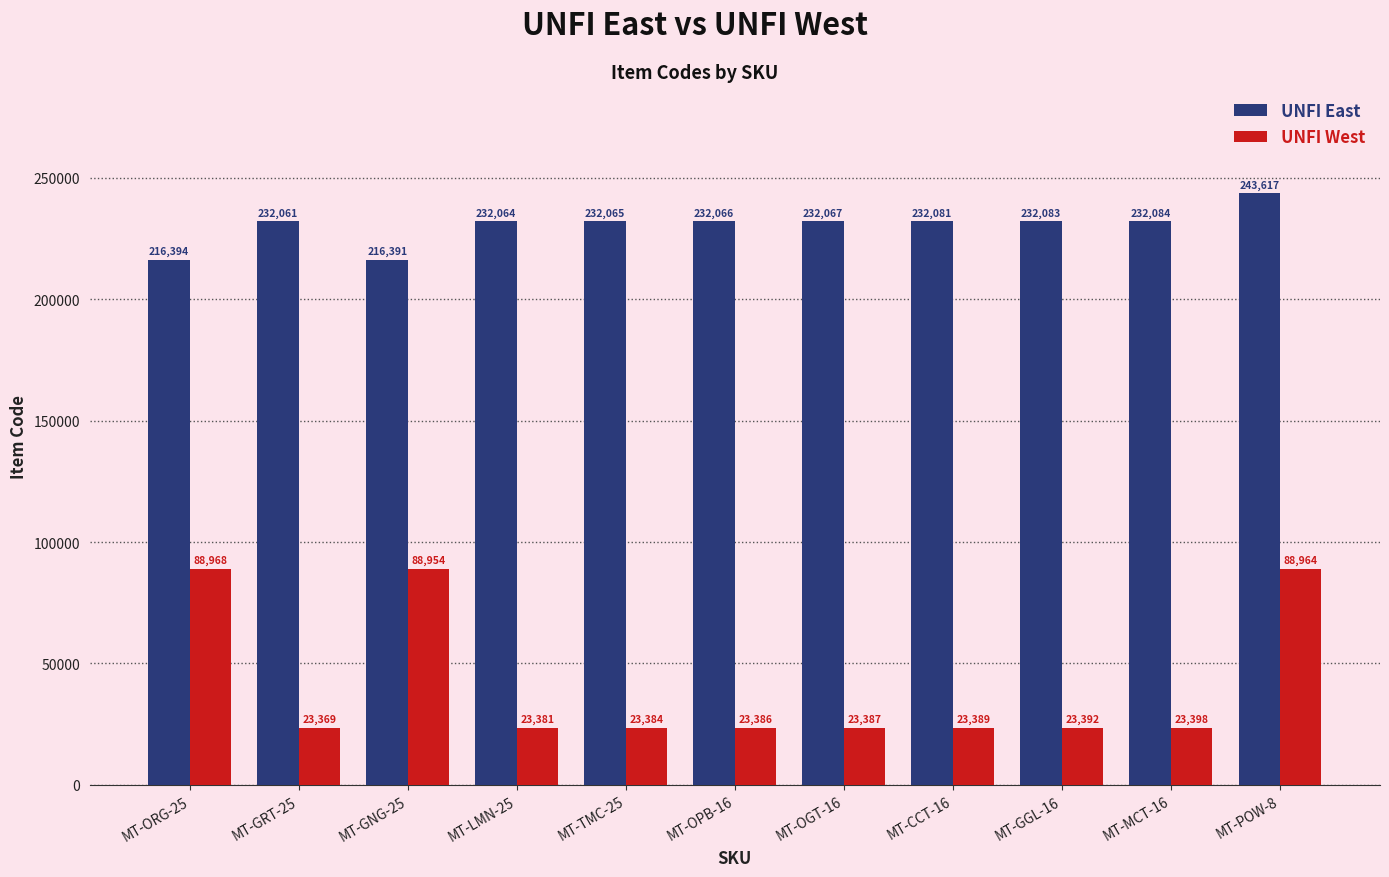

What position from the right is MT-POW-8?

1